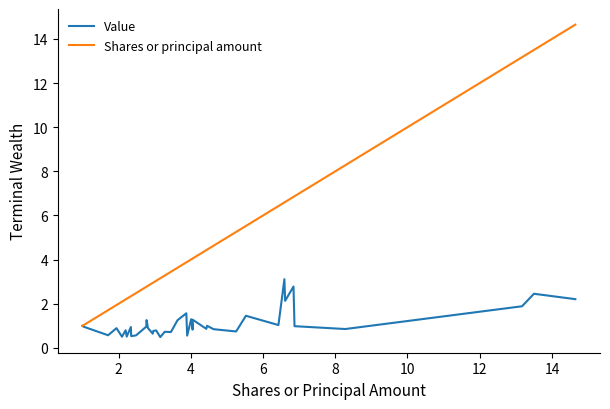

What is the smallest value displayed?

0.5